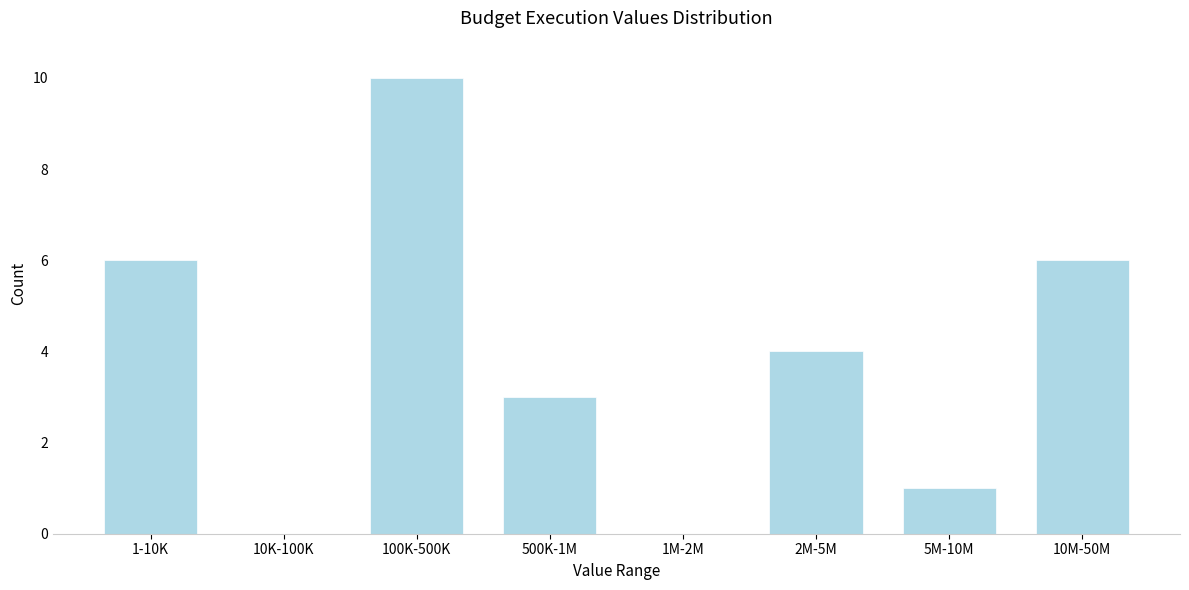

Reading right to left, list all the values displayed in this chart.

10M-50M=6	5M-10M=1	2M-5M=4	1M-2M=0	500K-1M=3	100K-500K=10	10K-100K=0	1-10K=6